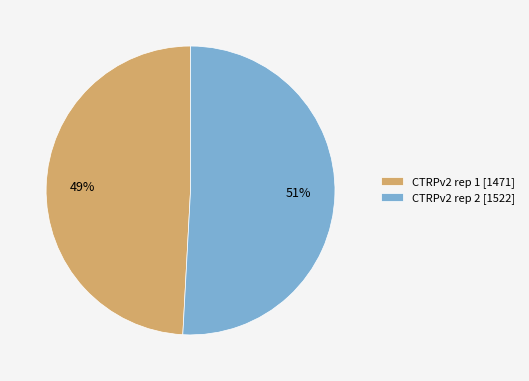

Combined, do CTRPv2 rep 2 [1522] and CTRPv2 rep 1 [1471] account for over 50%?

Yes